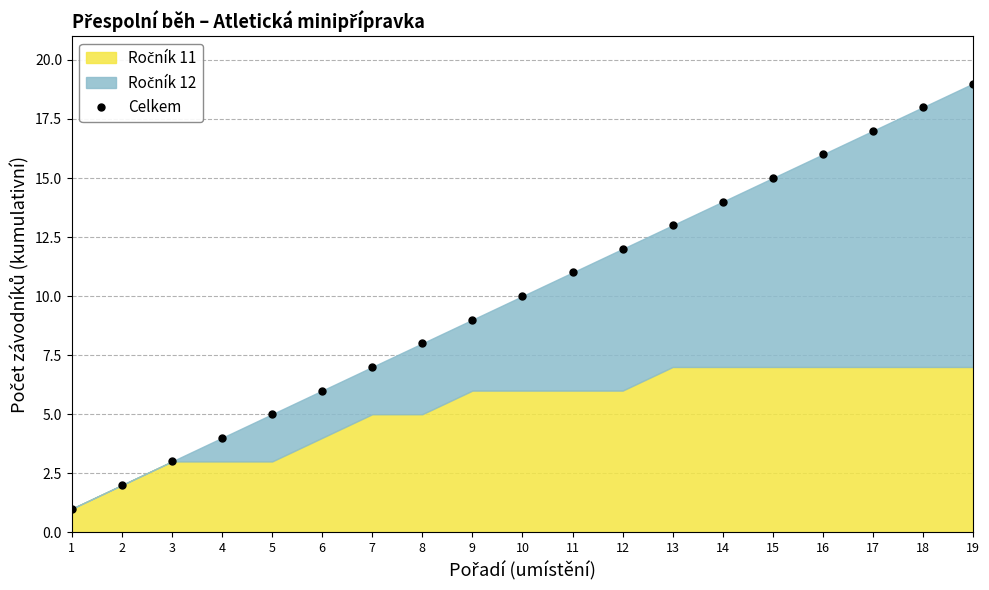

What is the value of the 6th point from the left?

6